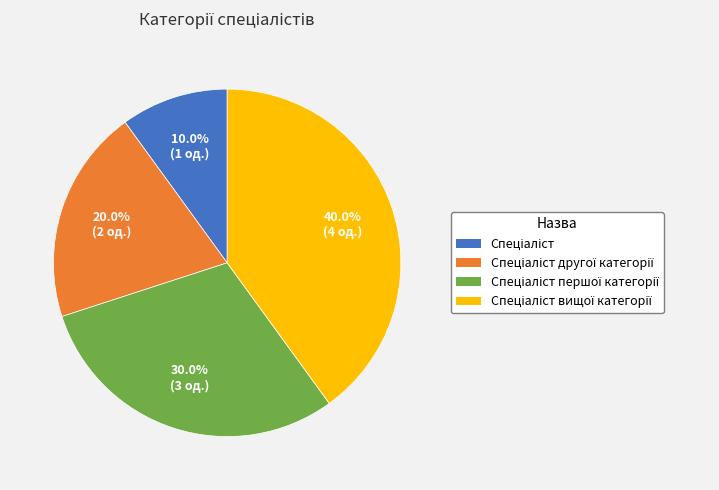

Does any single category account for the majority?

No